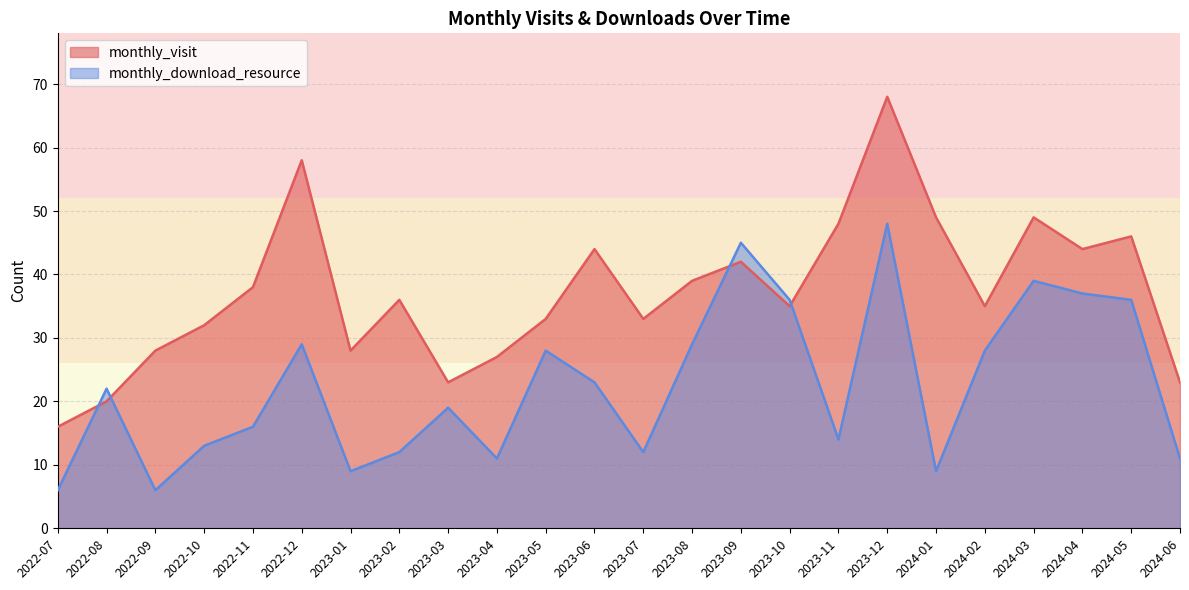

What are all the series names shown in the legend?

monthly_visit, monthly_download_resource